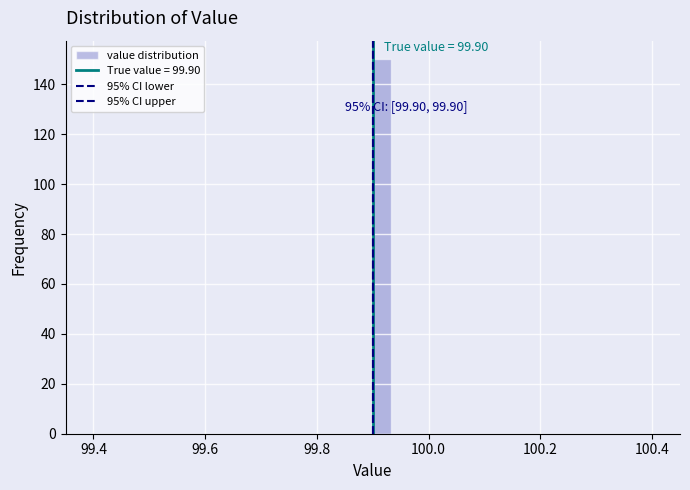

Around what value on the x-axis is the tallest bar? Give the approximate position of its centre, as read against the axis.

99.92